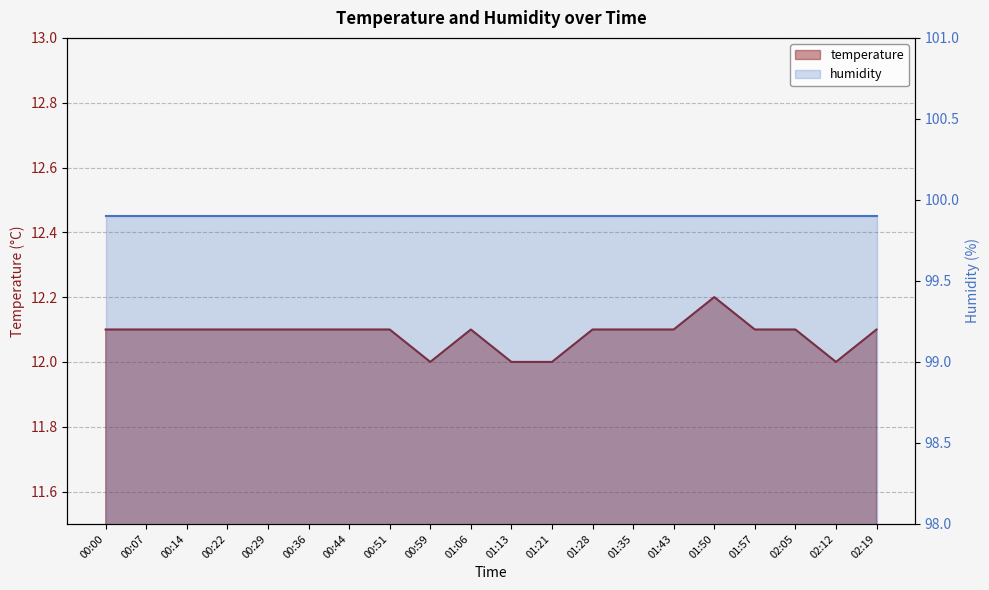

Read the value at 01:50.

12.2